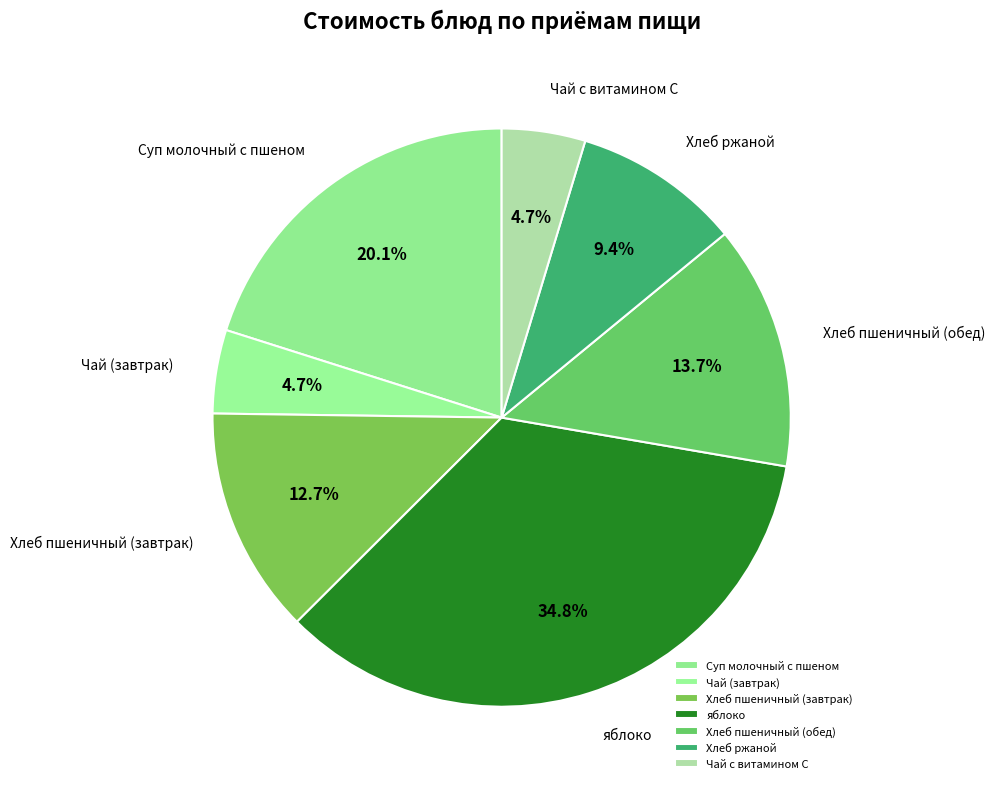

Approximately how many times larger is the value at Суп молочный с пшеном compared to Хлеб пшеничный (обед)?

1.5